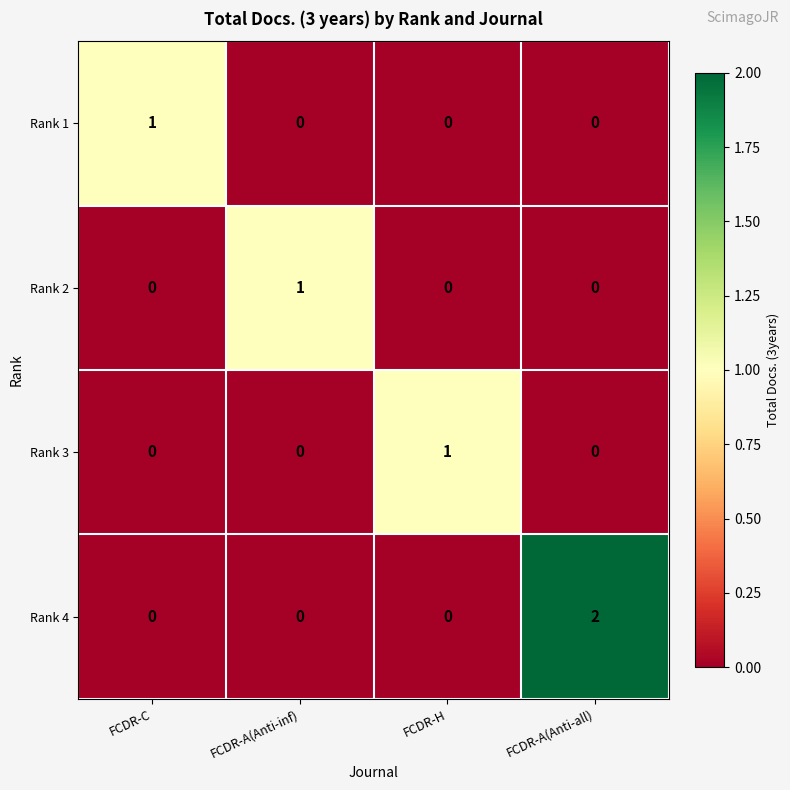

At which category is the sum across all series the highest?

FCDR-A(Anti-all)